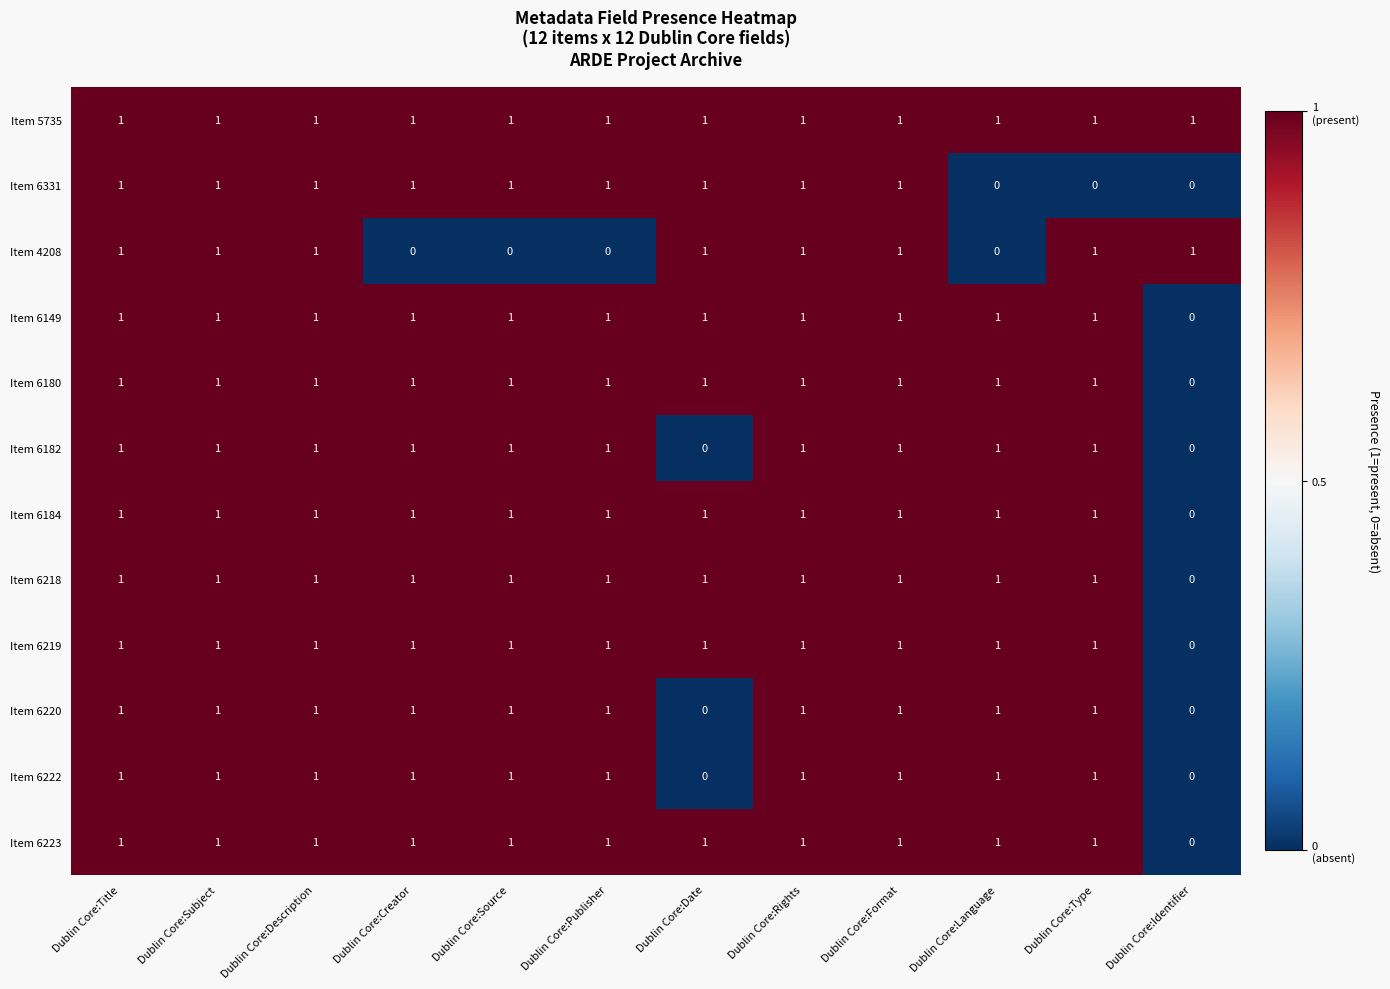

Which series changed the most between Dublin Core:Description and Dublin Core:Source?

Item 4208